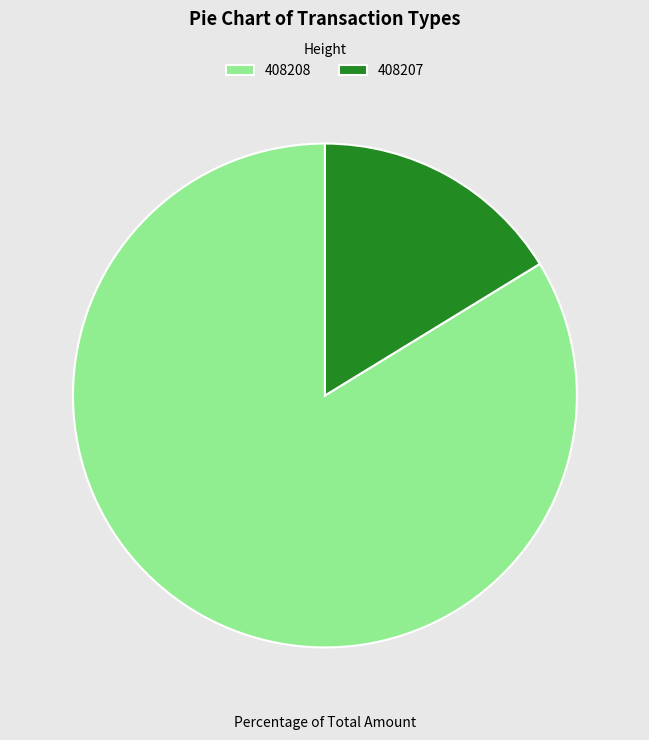

How many slices are in this pie chart?

2